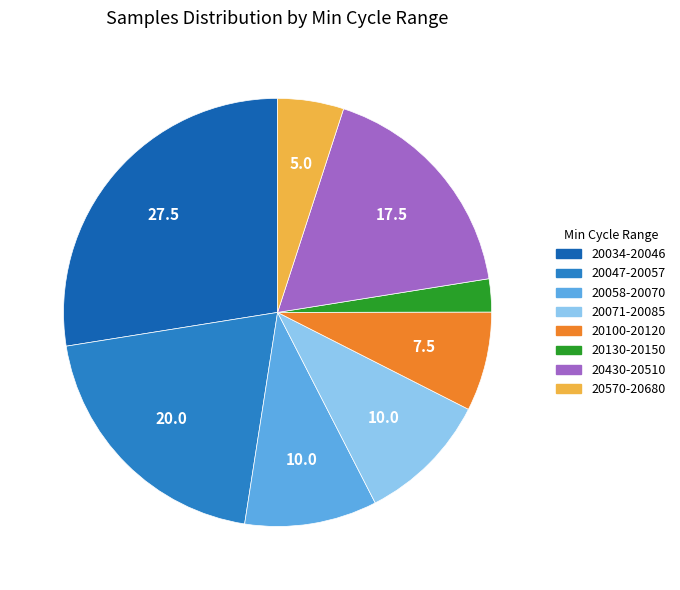

Which slice is the smallest?

20130-20150